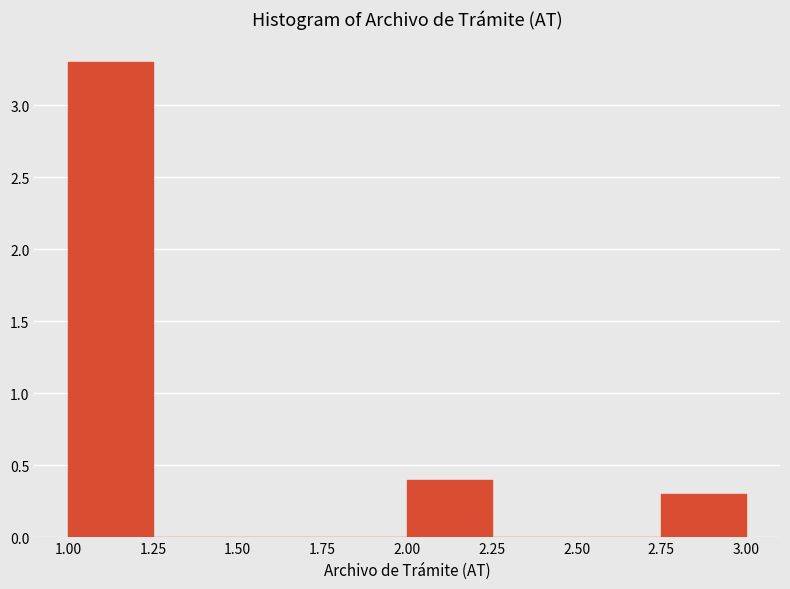

Which range on the x-axis has the tallest bar?

1.00 to 1.25